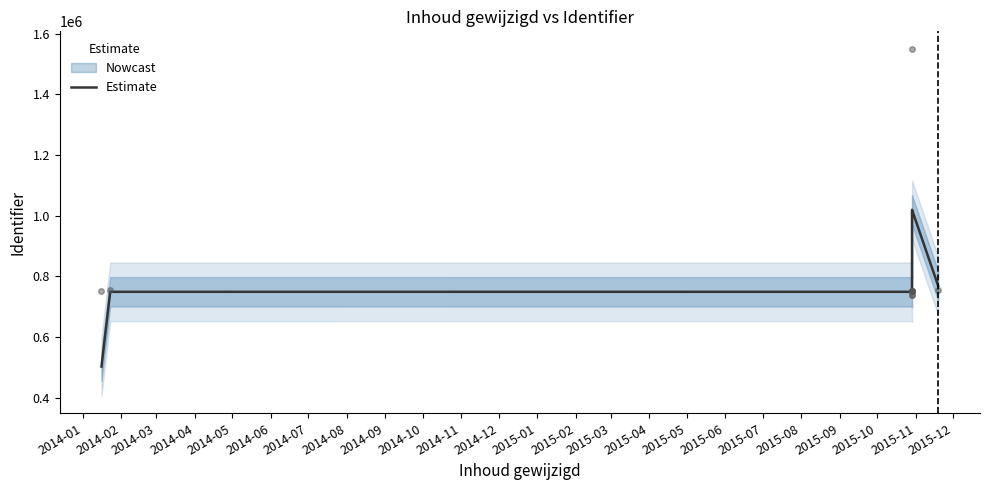

Where is the first local minimum?

2014-04